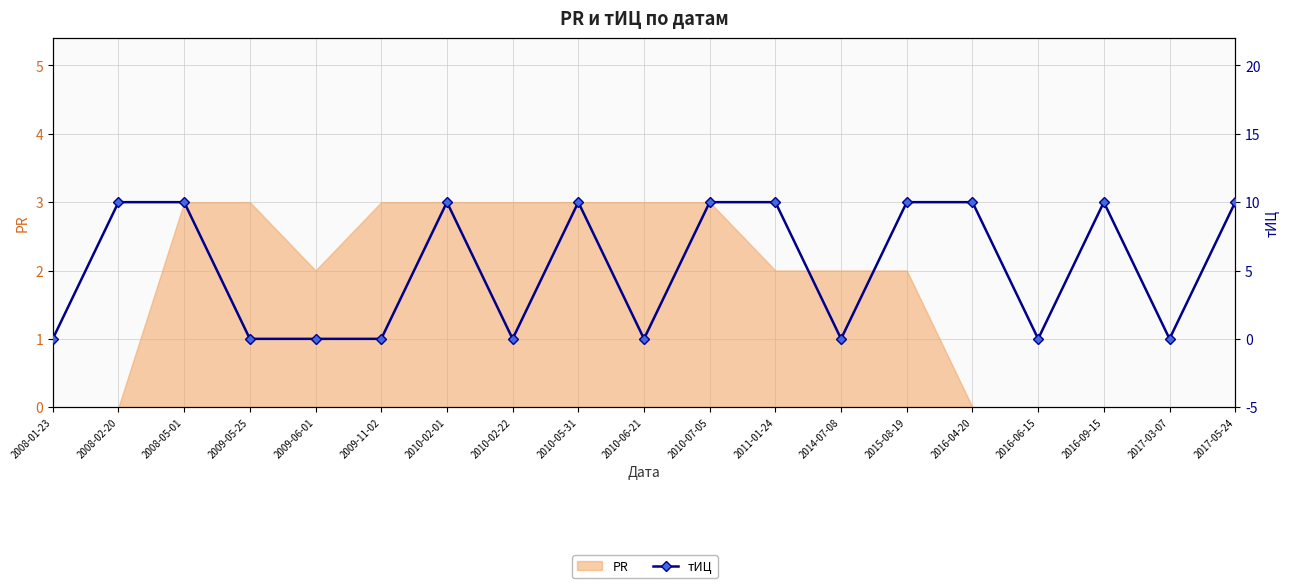

How many lines are shown in the chart?

1